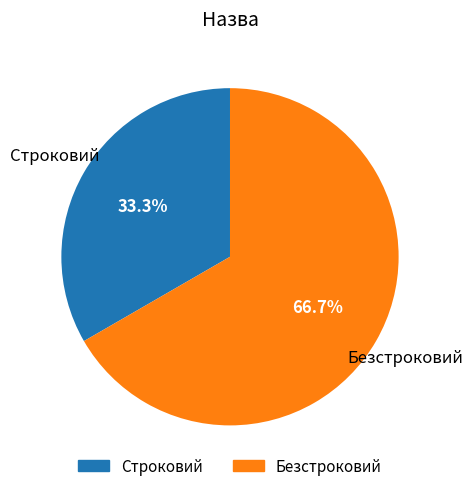

To the nearest percent, what is the average slice percentage?

50%